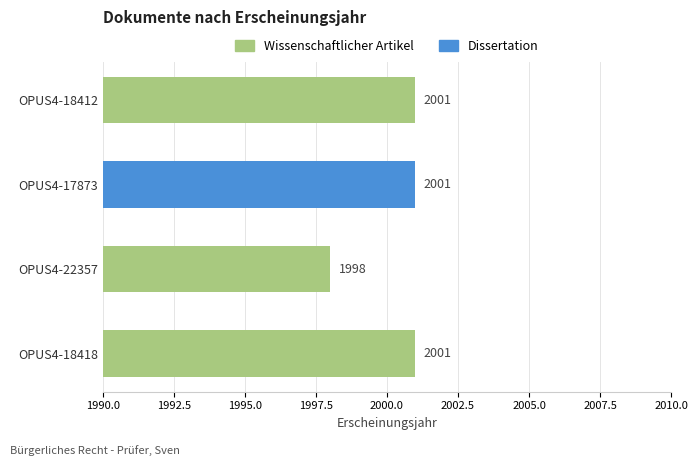

Which has a higher value, OPUS4-17873 or OPUS4-18412?

OPUS4-17873